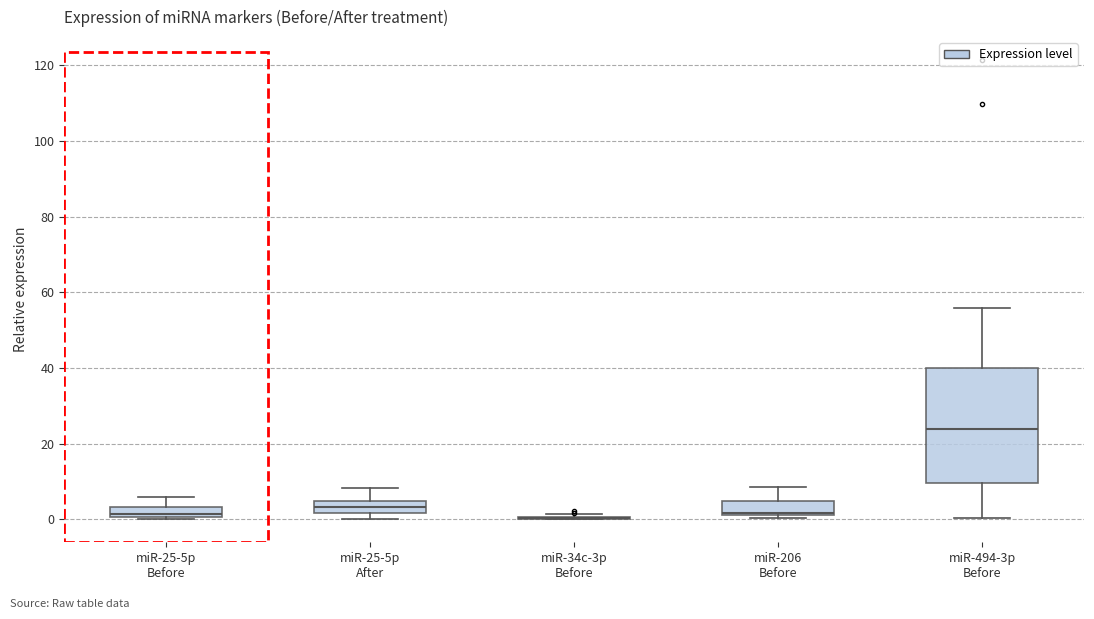

Comparing the boxes themselves (not the whiskers), which one is the tallest?

miR-494-3p Before